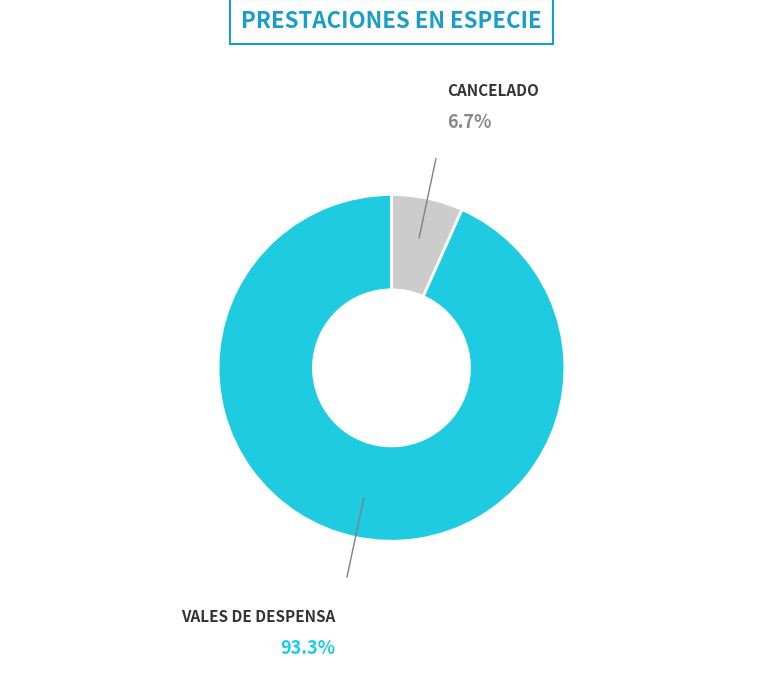

Which category has the smallest portion of the pie?

CANCELADO